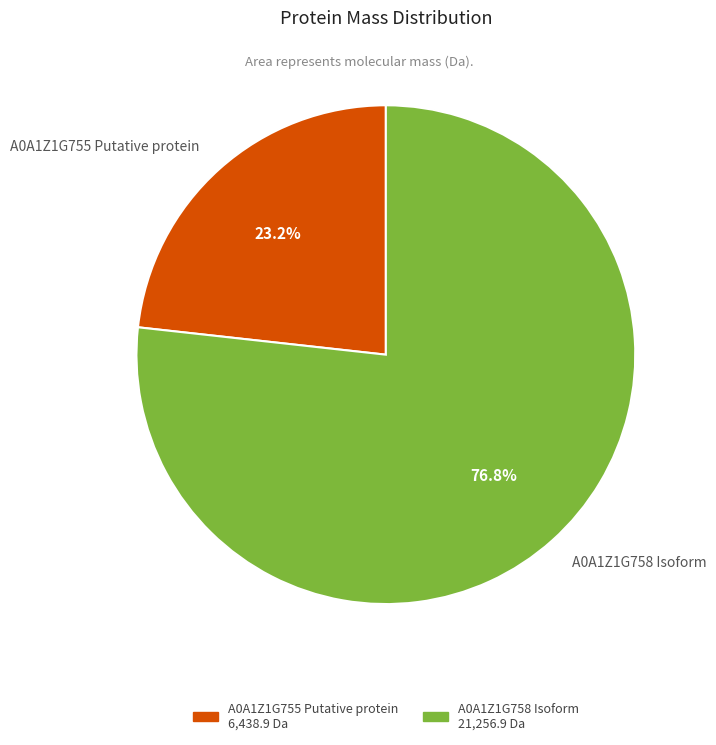

To the nearest percent, what is the combined percentage of A0A1Z1G755 Putative protein and A0A1Z1G758 Isoform?

100%